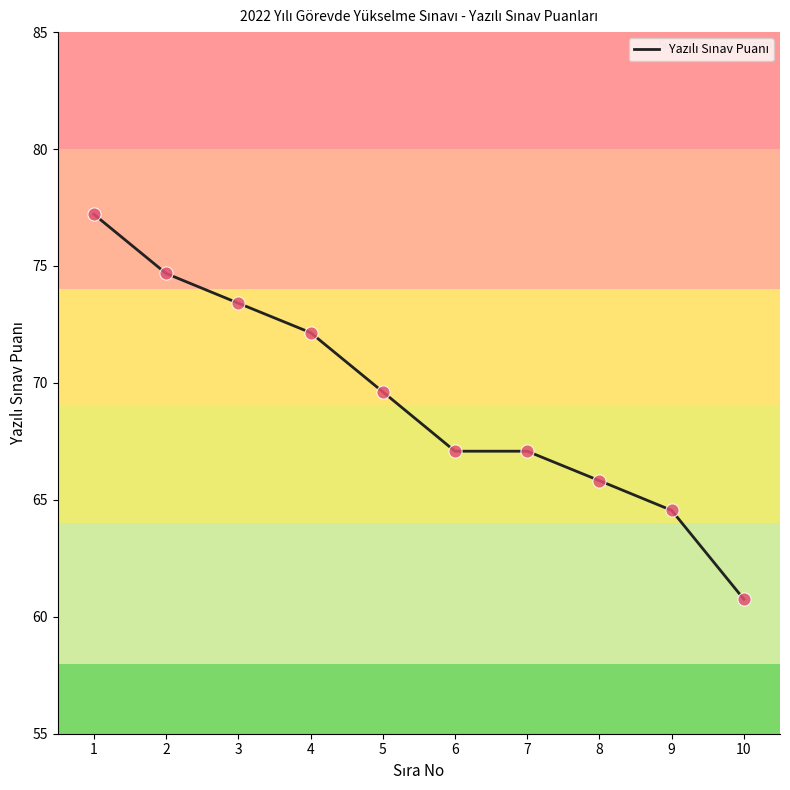

Approximately how many times larger is the value at 6 compared to 10?

1.1